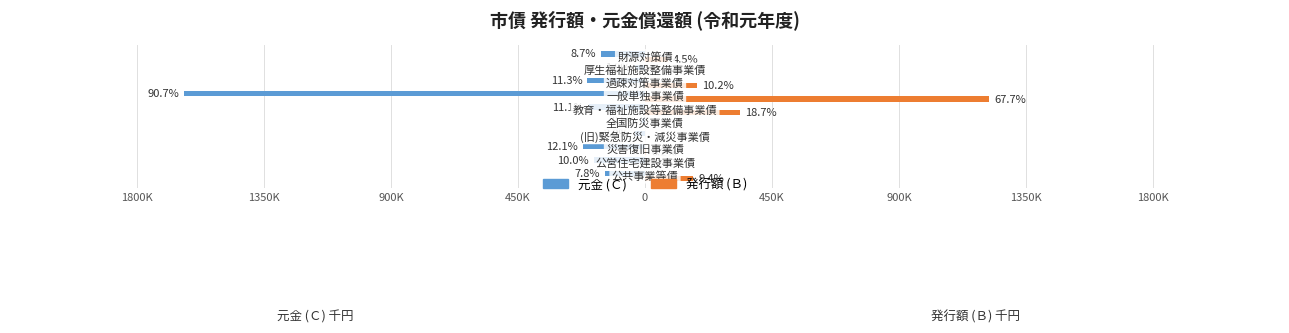

What are all the series names shown in the legend?

元金 (Ｃ), 発行額 (Ｂ)